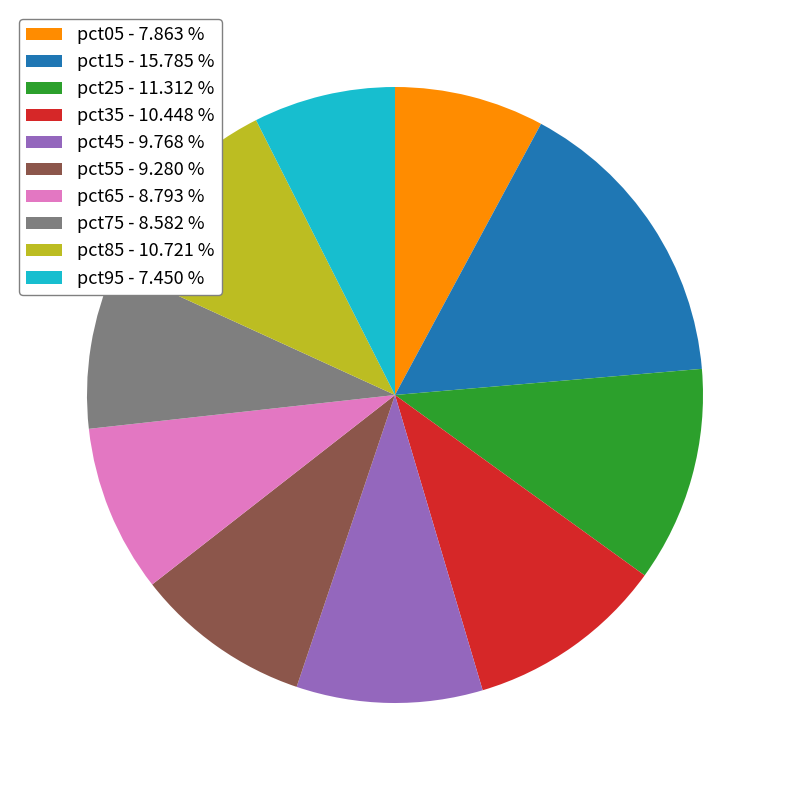

Do pct85 - 10.721 % and pct05 - 7.863 % together represent more than half of the pie?

No